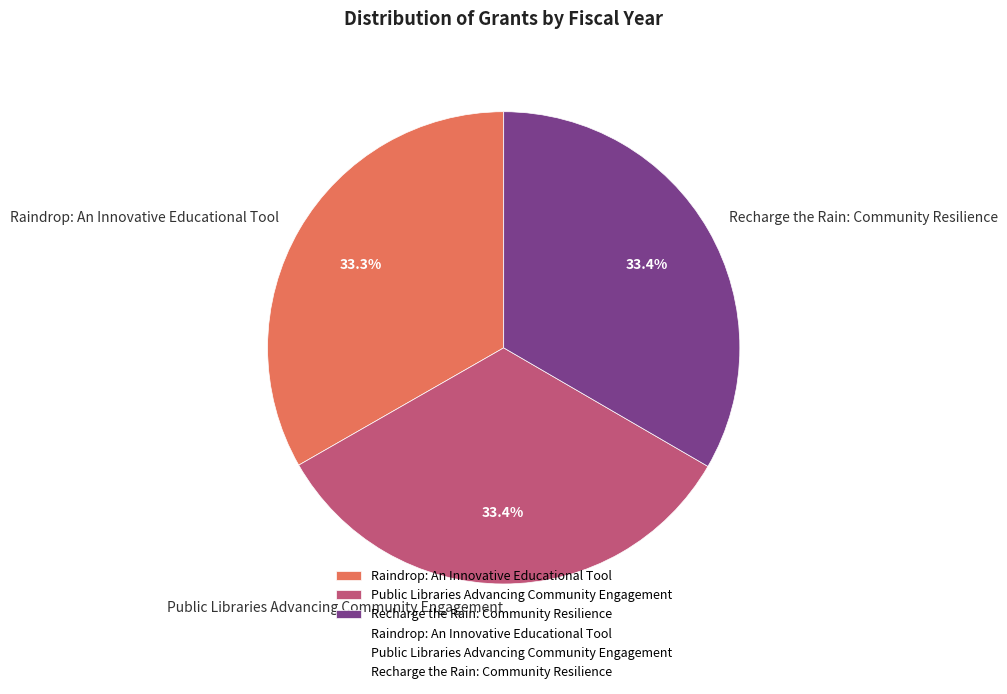

To the nearest percent, what is the average slice percentage?

33%